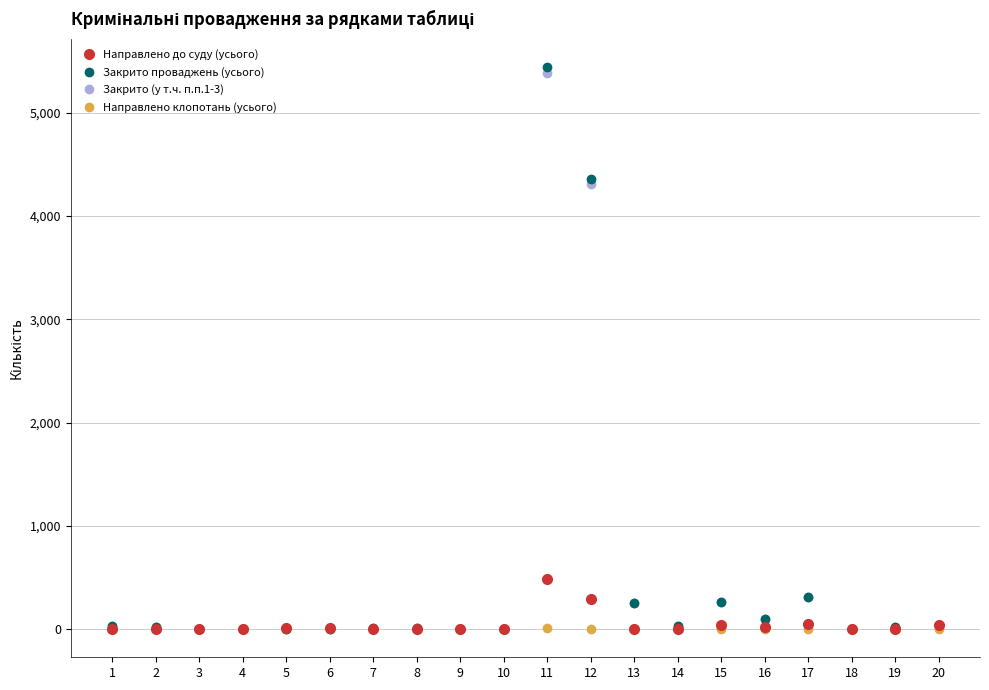

What is the highest value of the Направлено до суду (усього) series?

487